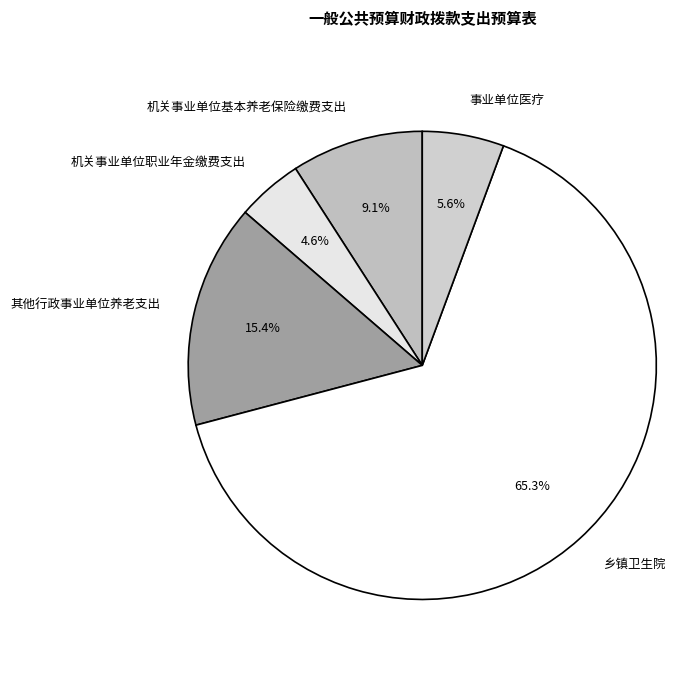

Between 机关事业单位基本养老保险缴费支出 and 事业单位医疗, which is larger?

机关事业单位基本养老保险缴费支出